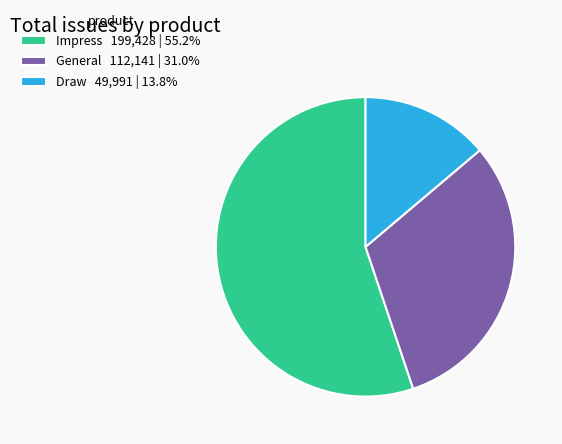

Approximately how many times larger is the value at Impress 199,428 | 55.2% compared to Draw 49,991 | 13.8%?

4.0